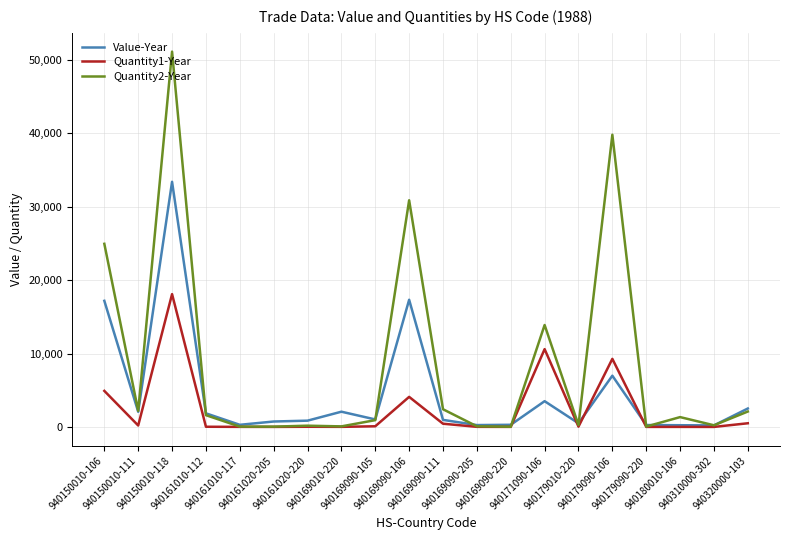

How many values in the Quantity1-Year series are below 40?

10